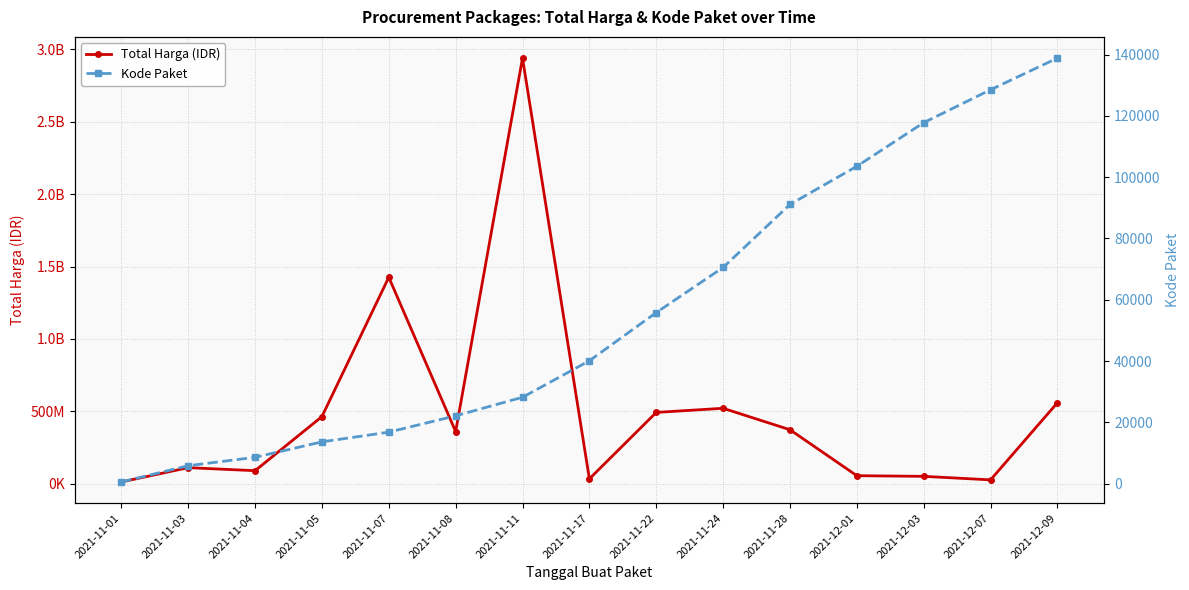

Reading left to right, transcribe all the data shown in this chart.

Total Harga (IDR): 2021-11-01=12787500	2021-11-03=111661270	2021-11-04=90672075	2021-11-05=464002100	2021-11-07=1425867900	2021-11-08=360565800	2021-11-11=2938962240	2021-11-17=34292000	2021-11-22=493000000	2021-11-24=521459200	2021-11-28=373404000	2021-12-01=56152800	2021-12-03=51601000	2021-12-07=27412000	2021-12-09=559971000
Kode Paket: 2021-11-01=569	2021-11-03=5873	2021-11-04=8615	2021-11-05=13652	2021-11-07=16823	2021-11-08=22148	2021-11-11=28196	2021-11-17=40112	2021-11-22=55826	2021-11-24=70542	2021-11-28=91101	2021-12-01=103541	2021-12-03=117783	2021-12-07=128516	2021-12-09=138847